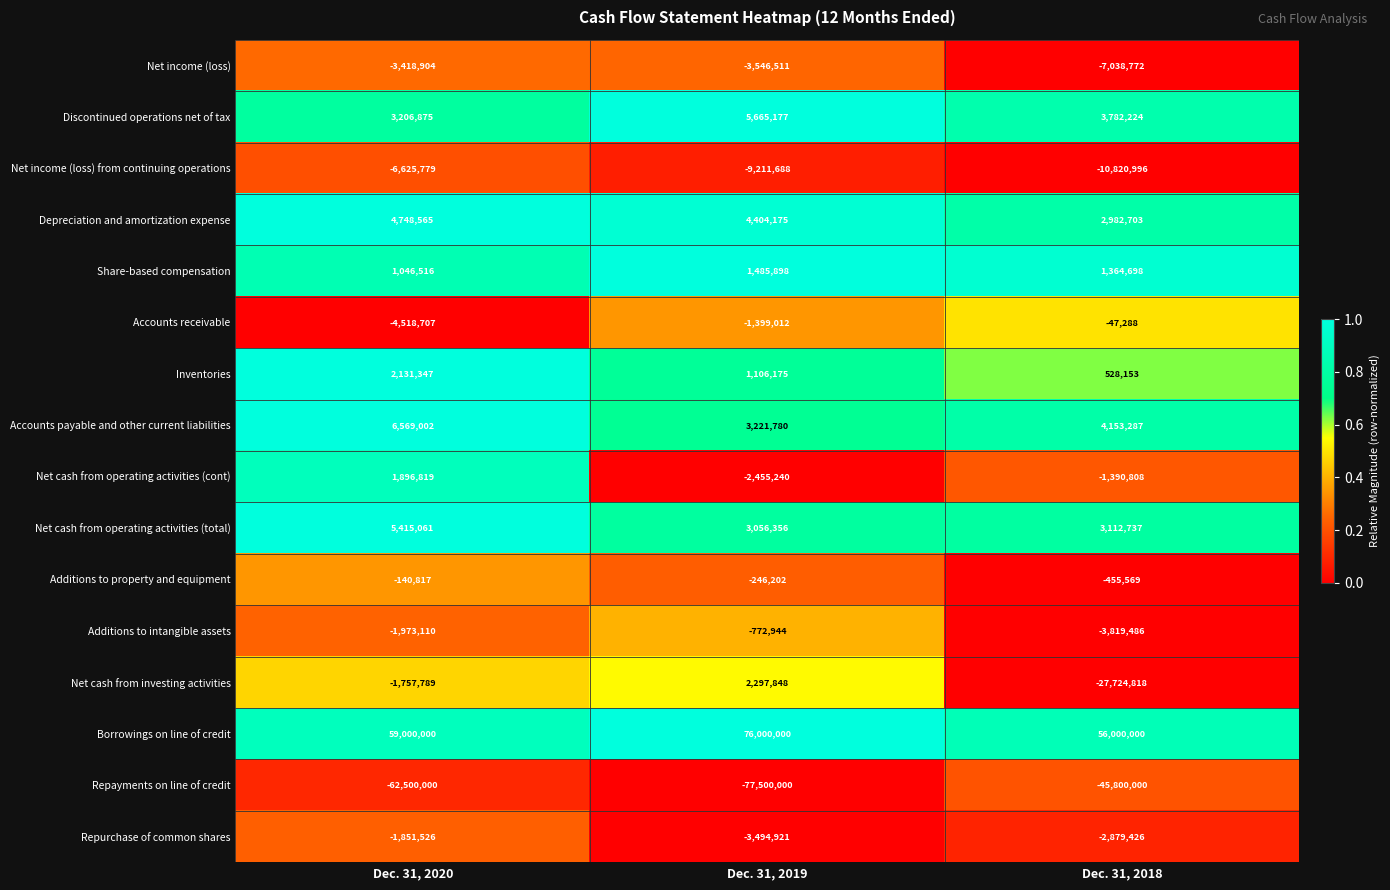

Where does the Net income (loss) from continuing operations series first go above -9211688?

Dec. 31, 2020